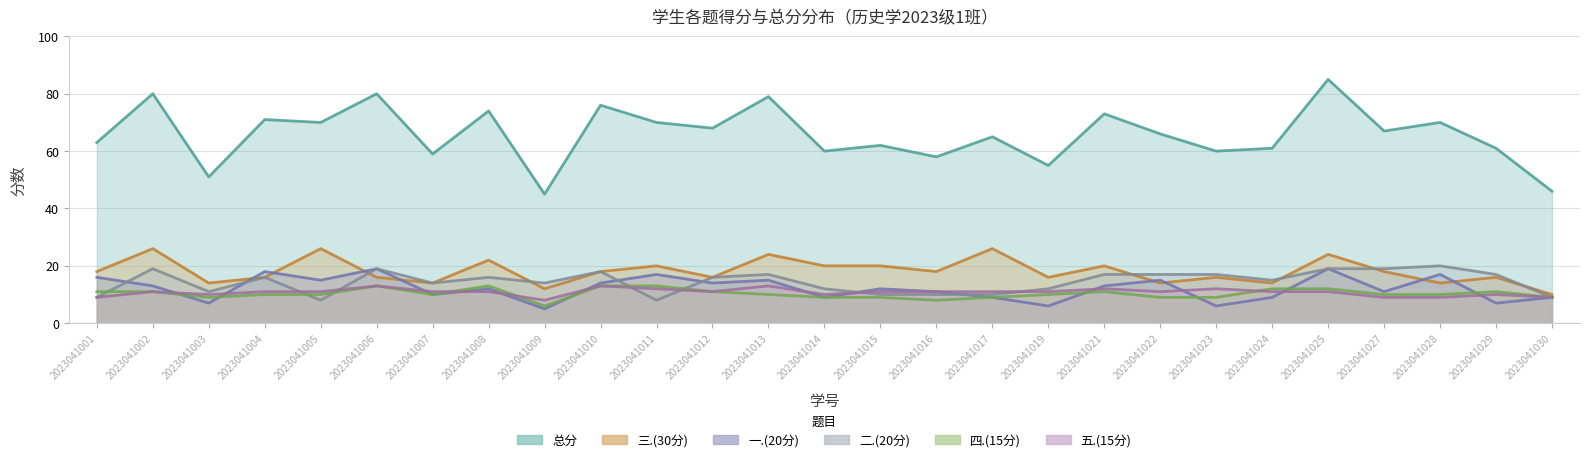

What is the sum of all 一.(20分) values?

328